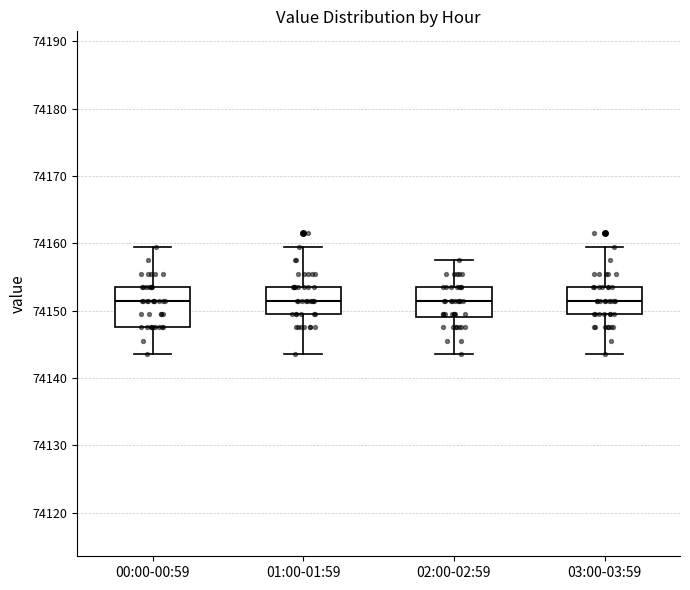

Reading left to right, transcribe this box plot: for each box, give where its median line is, the range the box spans, and where its two whiskers end, as read against the y-axis. The values are not printed on the chart, so give them approximately, as read against the axis.

00:00-00:59: median 74152, box 74148 to 74154, whiskers 74144 to 74159
01:00-01:59: median 74152, box 74150 to 74154, whiskers 74144 to 74159
02:00-02:59: median 74152, box 74149 to 74154, whiskers 74144 to 74158
03:00-03:59: median 74152, box 74150 to 74154, whiskers 74144 to 74159